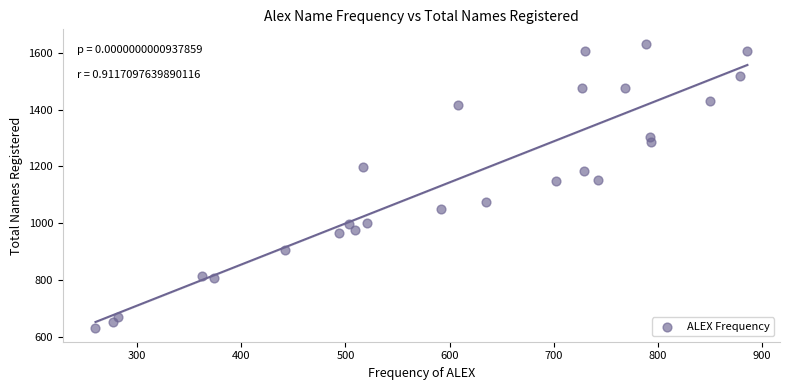

What is the range of X values (max minus min)?

626